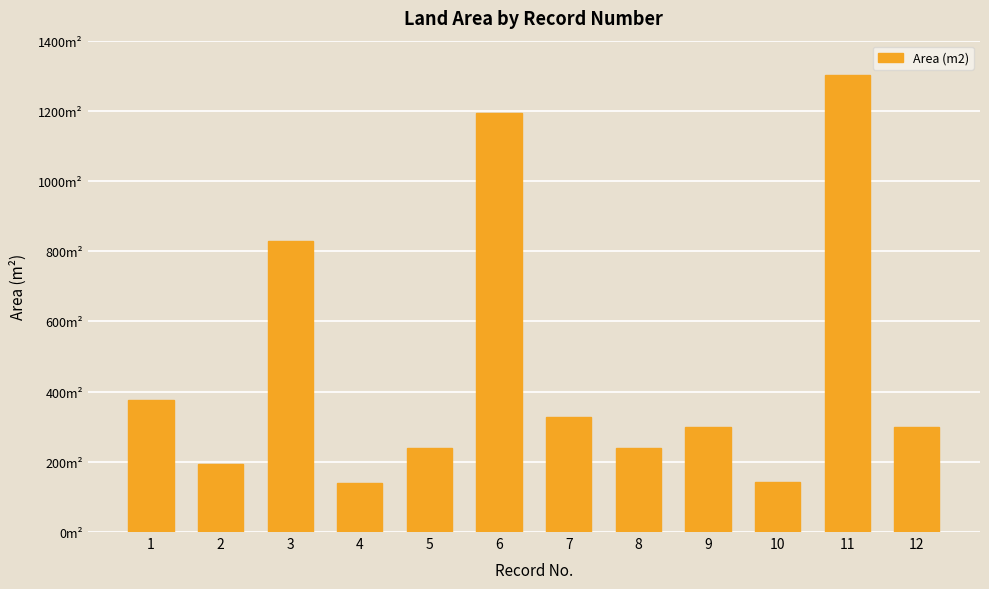

What is the sum of all values?

5579.6